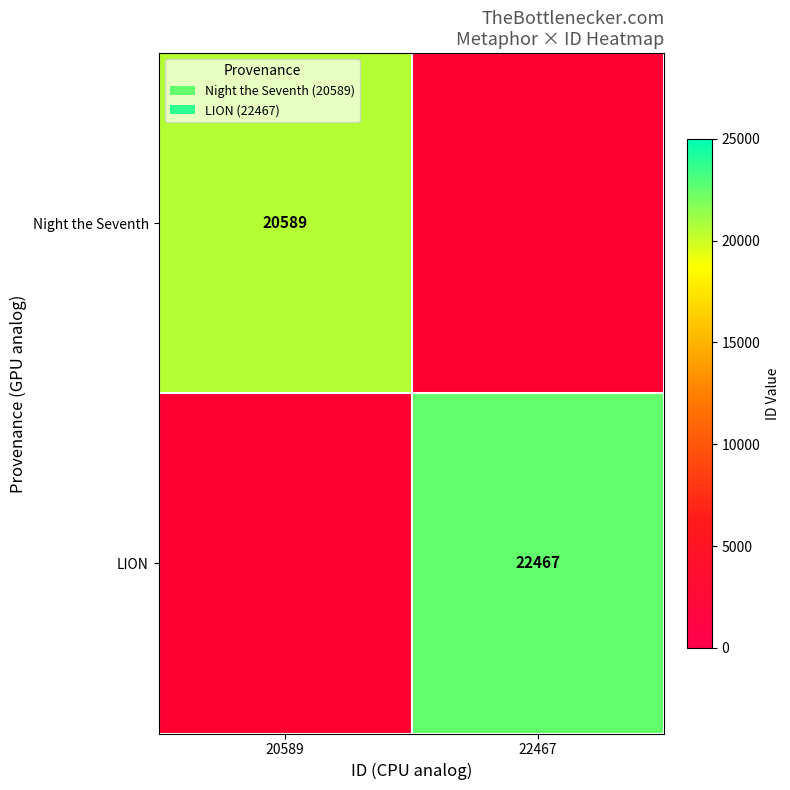

The value of Night the Seventh at 20589 is 27903. True or false?

False